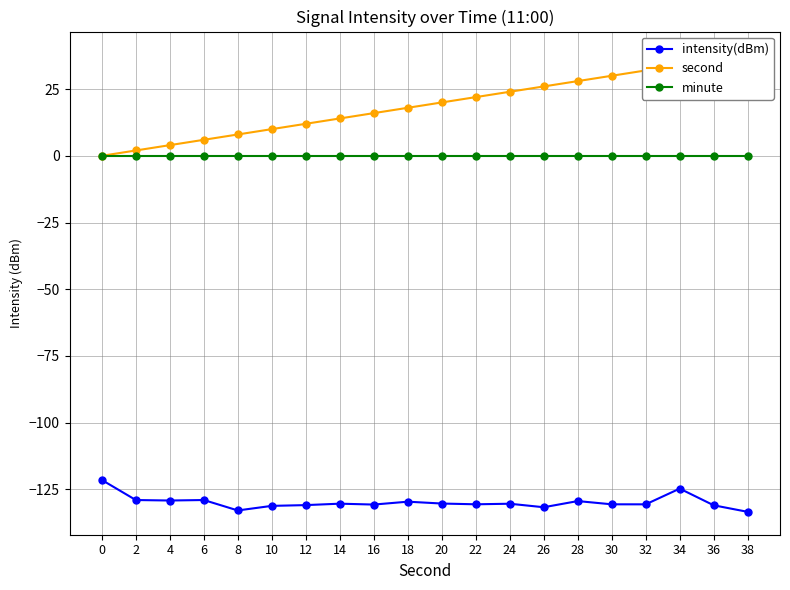

Is this an area chart (filled region under the line)?

No